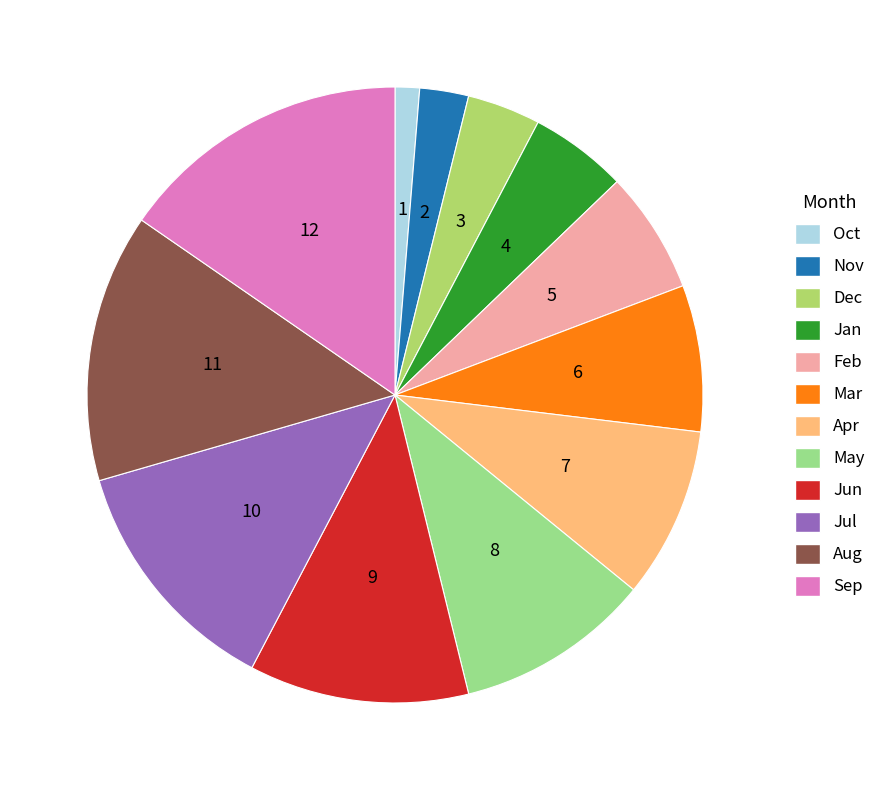

Is there a majority slice in this chart?

No